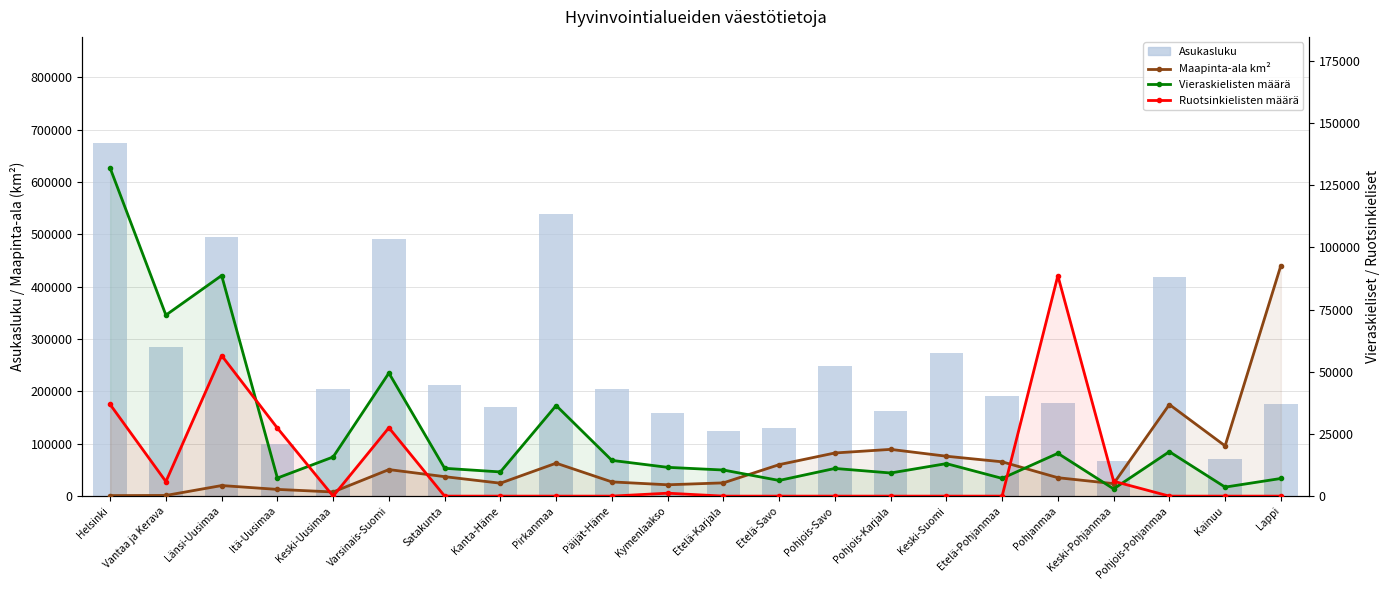

What position from the right is Varsinais-Suomi?

17